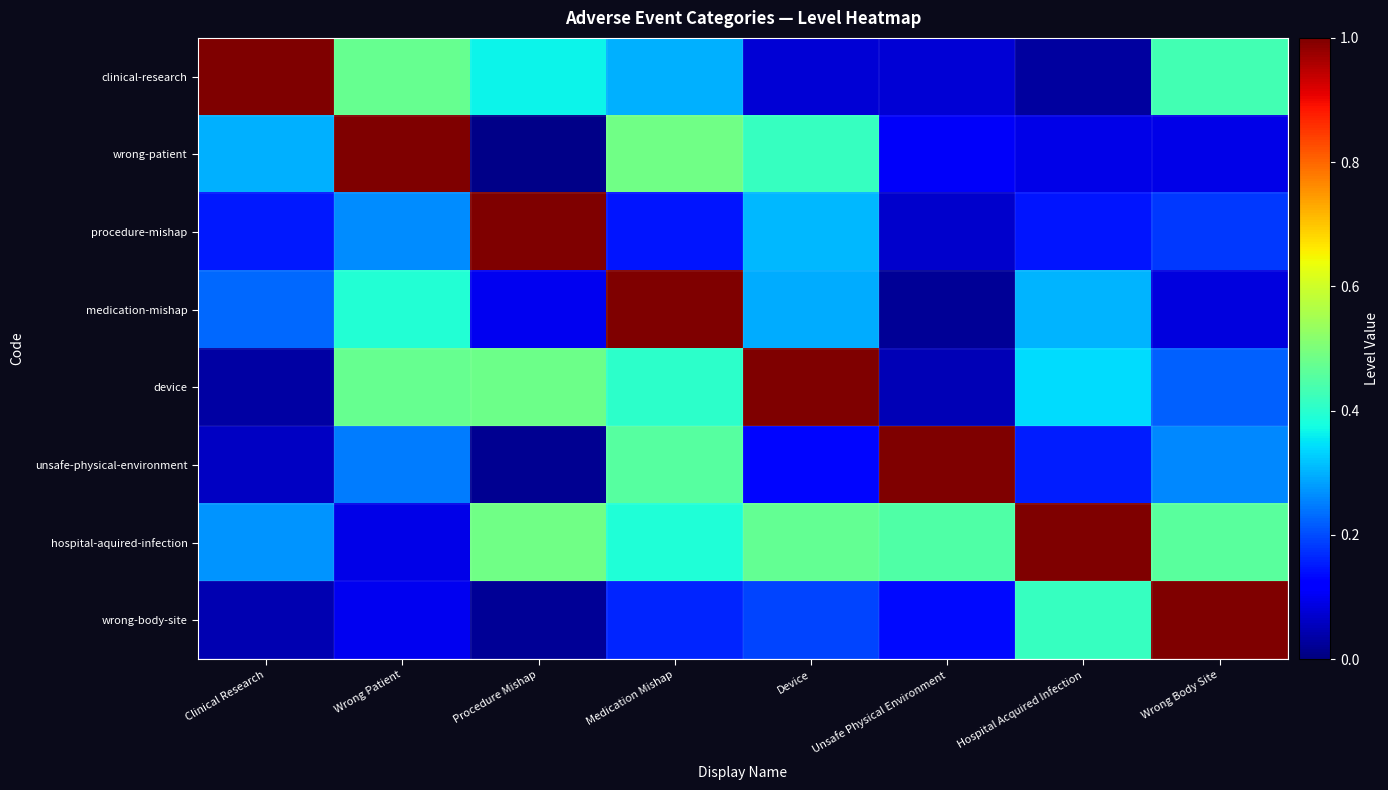

Rank the series at Hospital Acquired Infection from highest to lowest value.

hospital-aquired-infection, wrong-body-site, device, medication-mishap, unsafe-physical-environment, procedure-mishap, wrong-patient, clinical-research